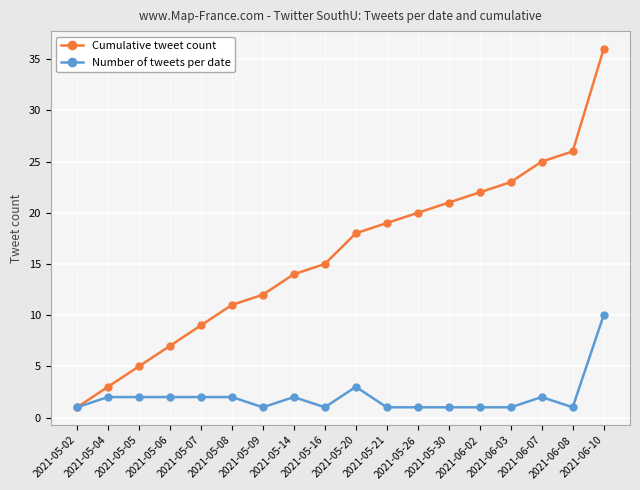

What are all the series names shown in the legend?

Cumulative tweet count, Number of tweets per date